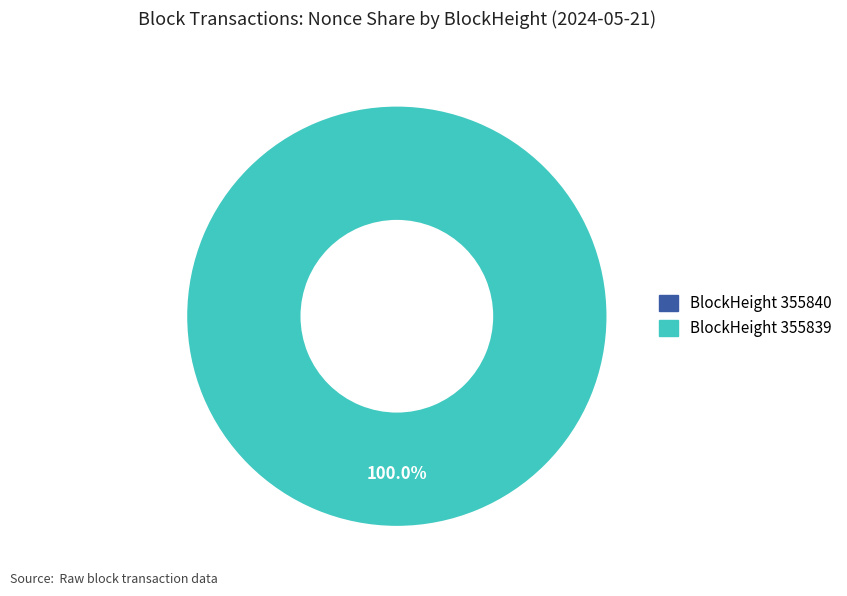

Which category has the smallest portion of the pie?

355840